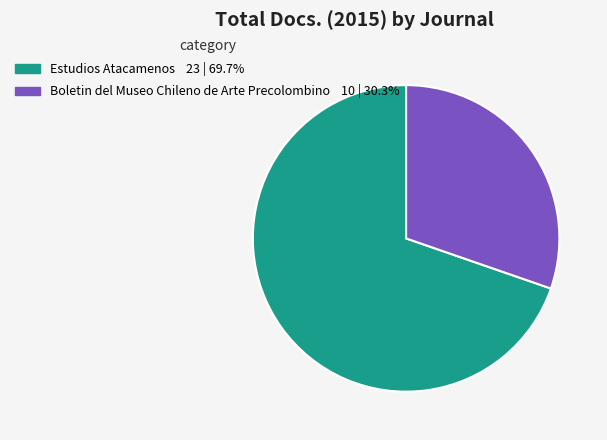

How many slices are in this pie chart?

2